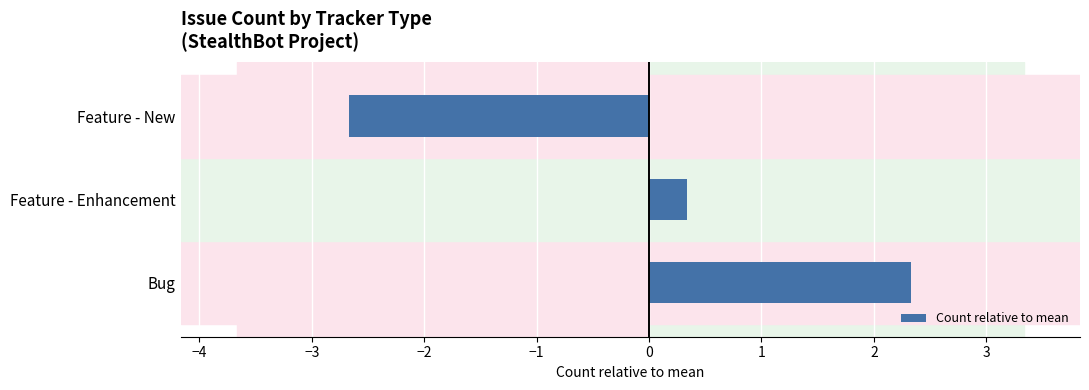

Reading bottom to top, list all the values displayed in this chart.

2.3	0.3	-2.7